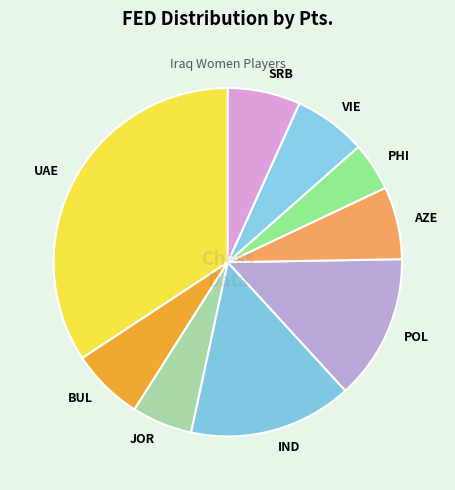

Is VIE the majority of the pie?

No